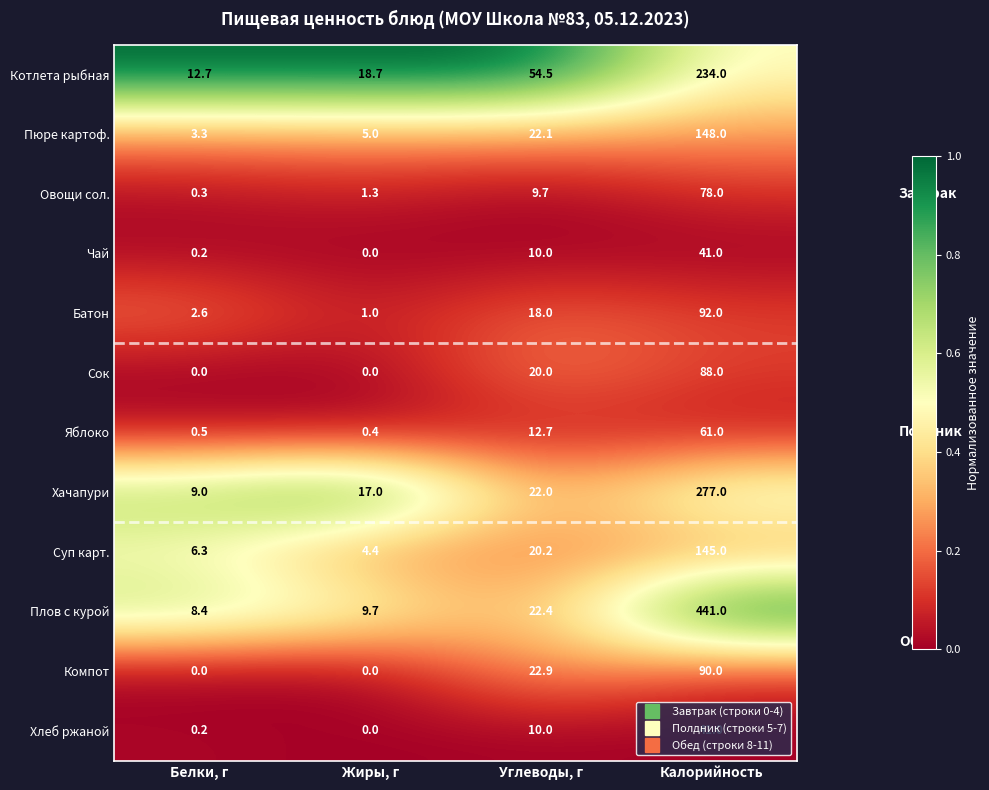

At which category is the sum across all series the highest?

Калорийность